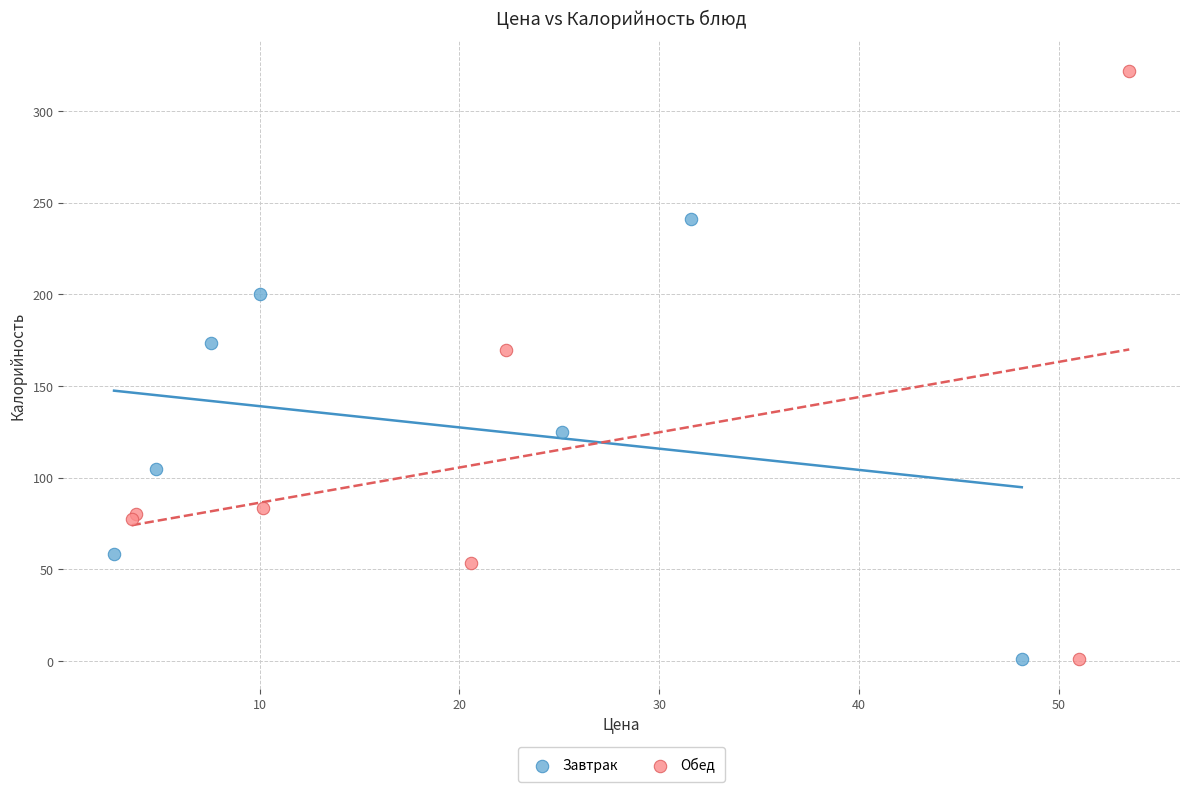

Which series has the largest Y range (max minus min)?

Обед